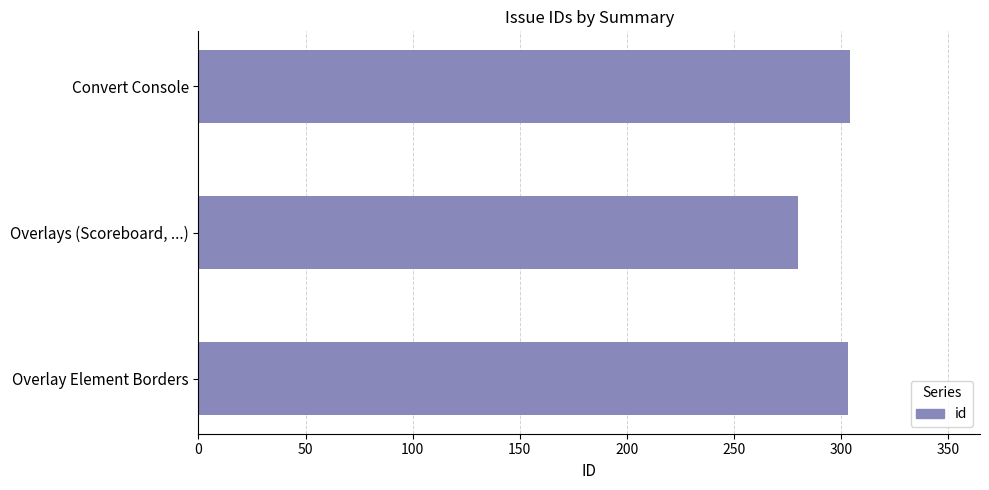

What is the change in value from Overlays (Scoreboard, ...) to Convert Console?

+24